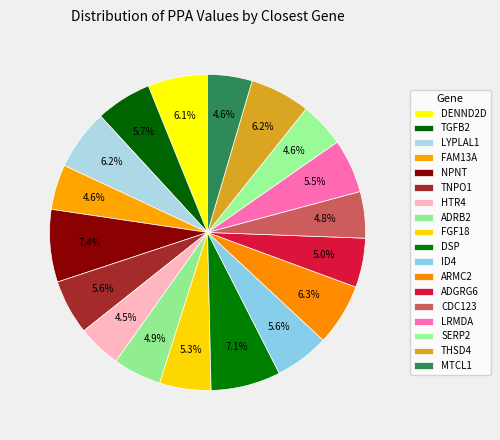

Is it true that DSP is 7% of the pie?

True